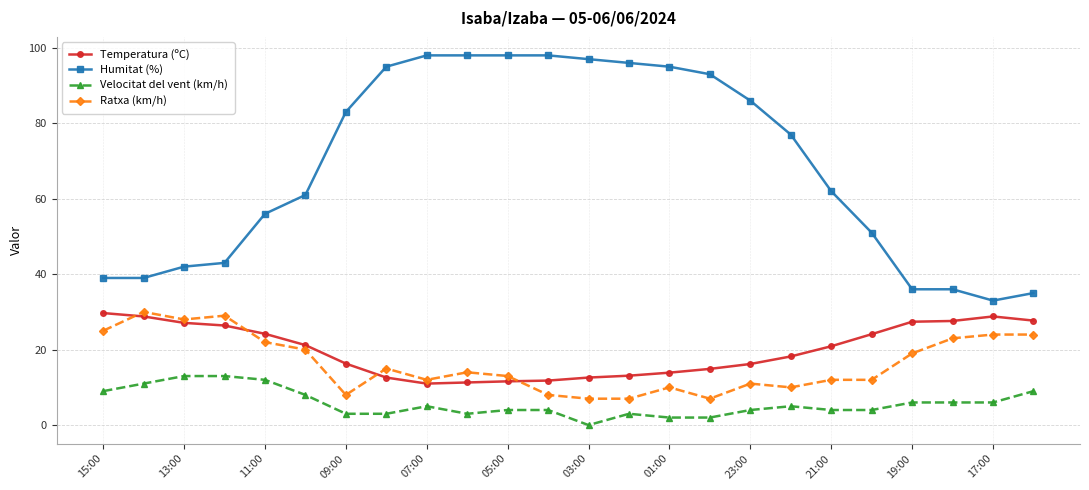

True or false: Humitat (%) and Velocitat del vent (km/h) intersect in this chart.

False